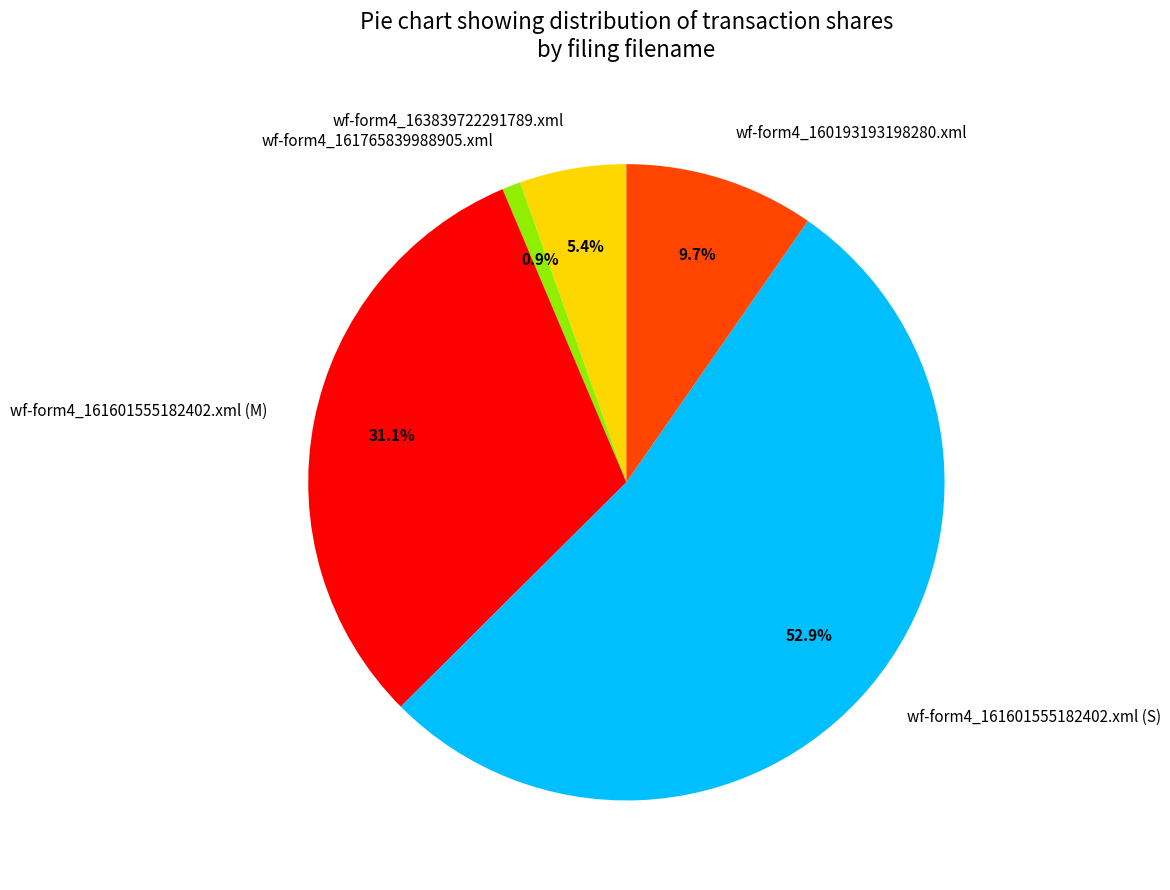

What percentage do wf-form4_161765839988905.xml and wf-form4_161601555182402.xml (M) together represent?

32.0%